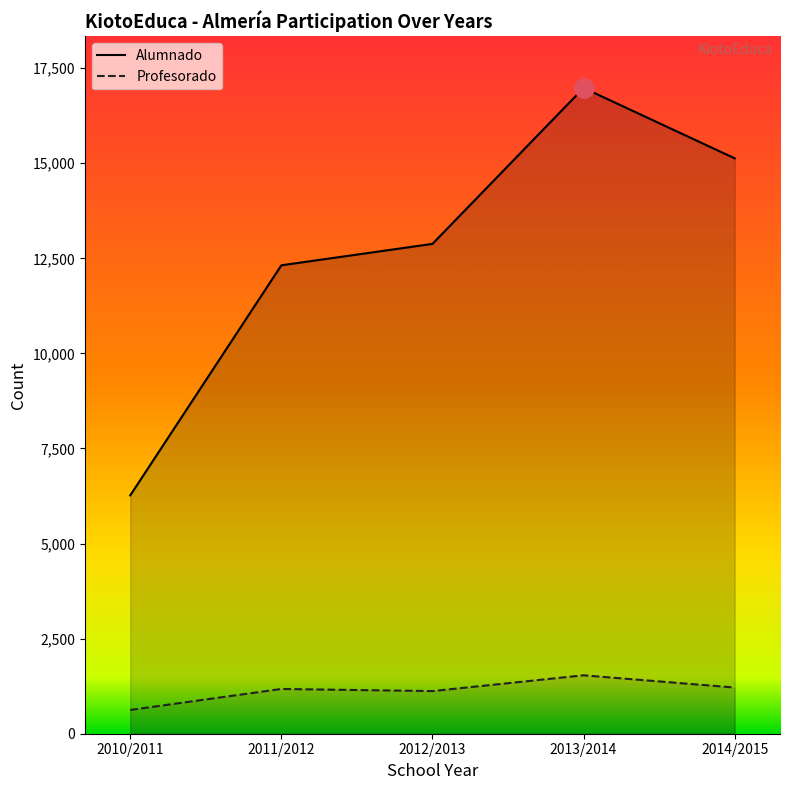

At which category is the sum across all series the highest?

2013/2014